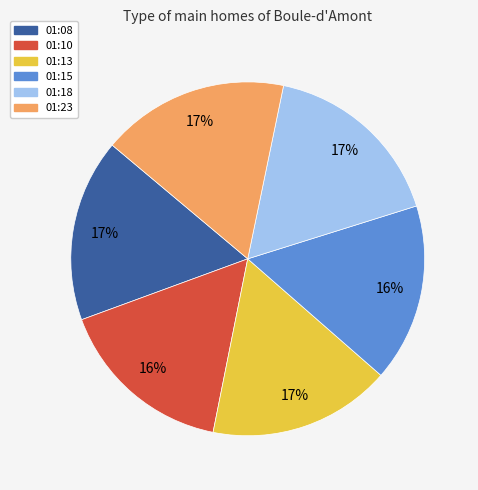

Which has a higher value, 01:15 or 01:23?

01:23